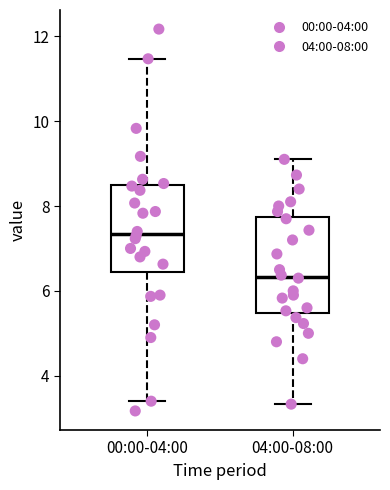

Which box is the tallest, from its lower edge to its upper edge?

04:00-08:00